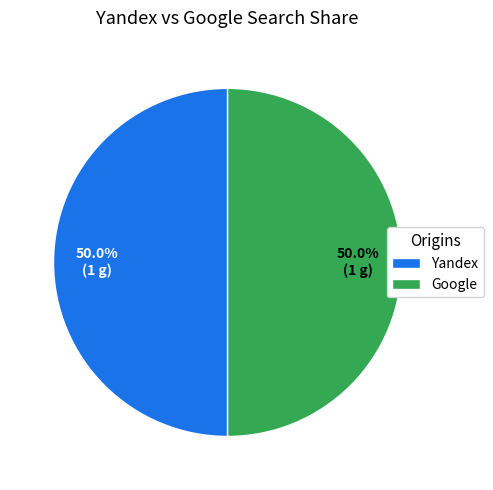

Combined, what portion of the pie is Yandex and Google?

100.0%